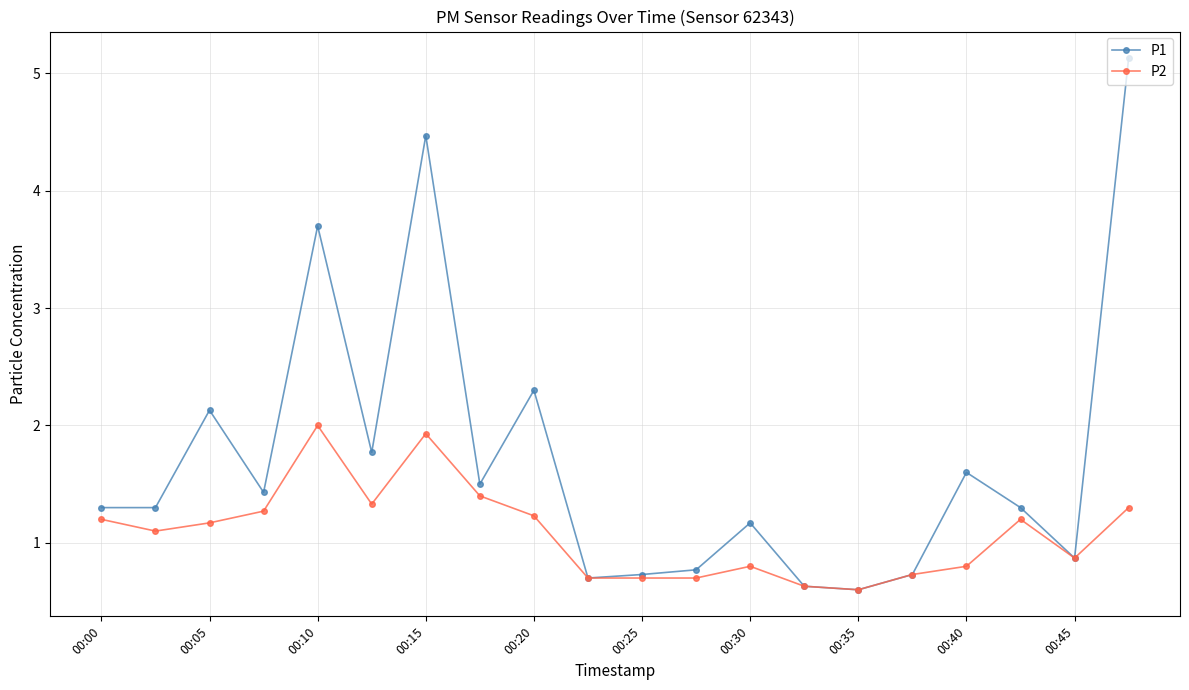

True or false: P2 has more than 2 interior local peaks.

True